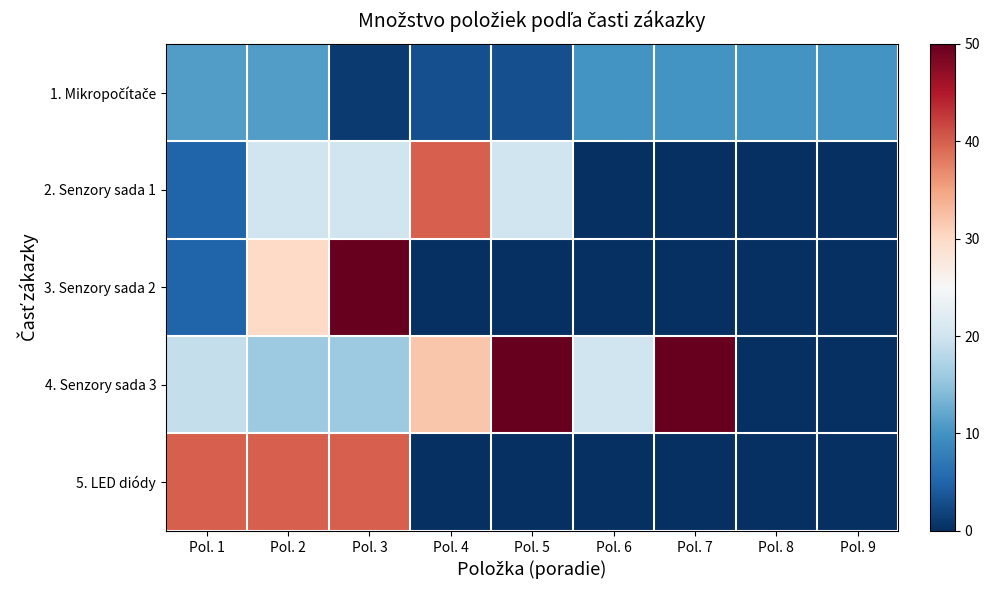

Which series has the largest range (max minus min)?

3. Senzory sada 2